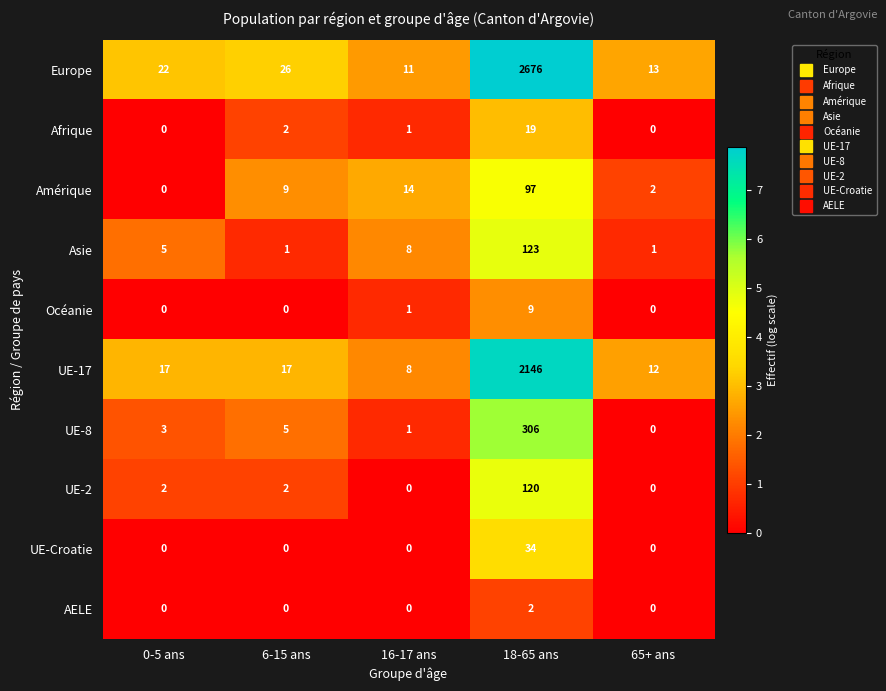

Is it true that Europe equals 15 at 0-5 ans?

False